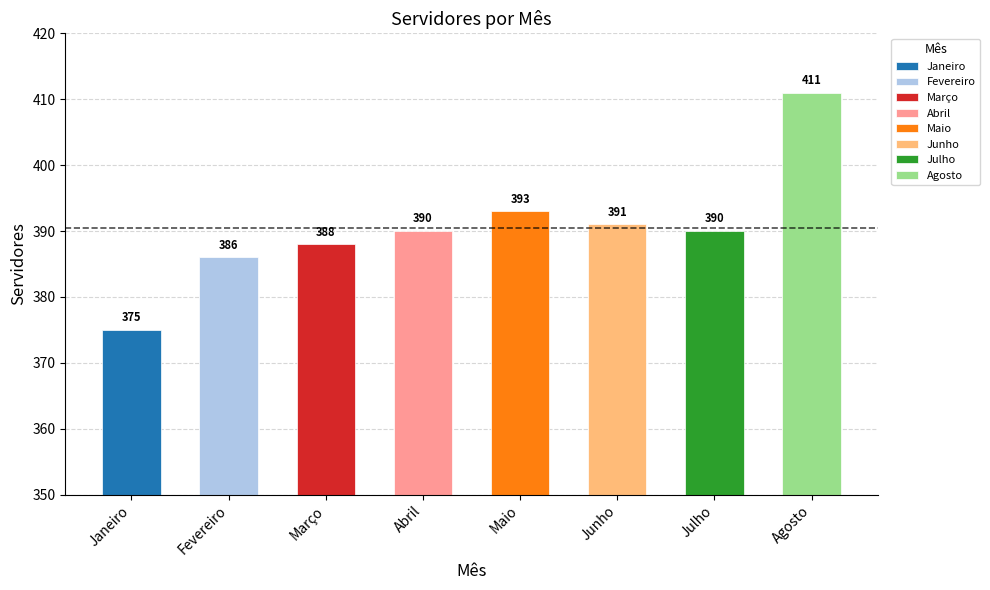

Reading left to right, extract all data points from this chart.

Janeiro=375	Fevereiro=386	Março=388	Abril=390	Maio=393	Junho=391	Julho=390	Agosto=411